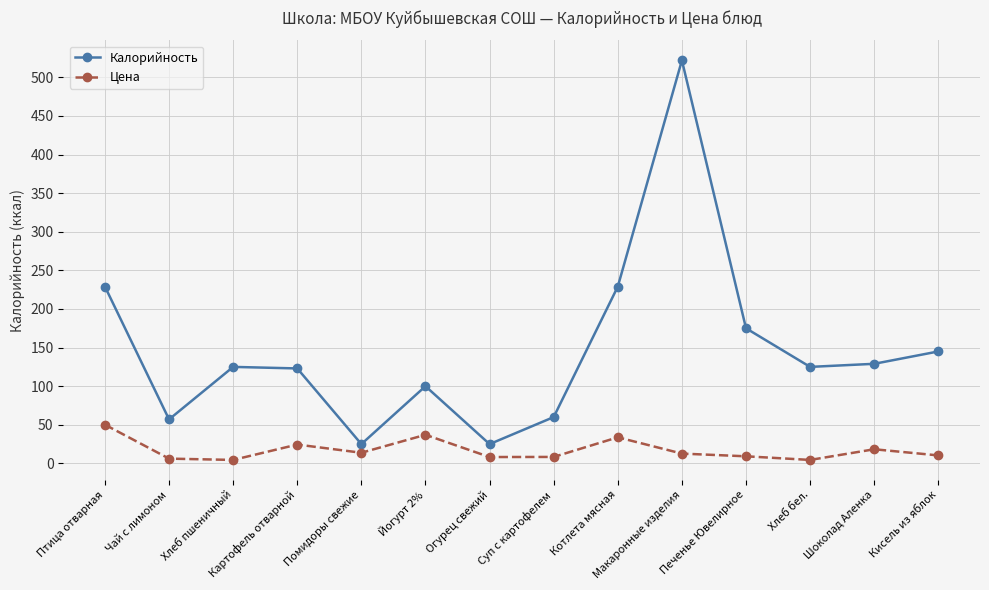

True or false: Цена and Калорийность cross at least once.

False